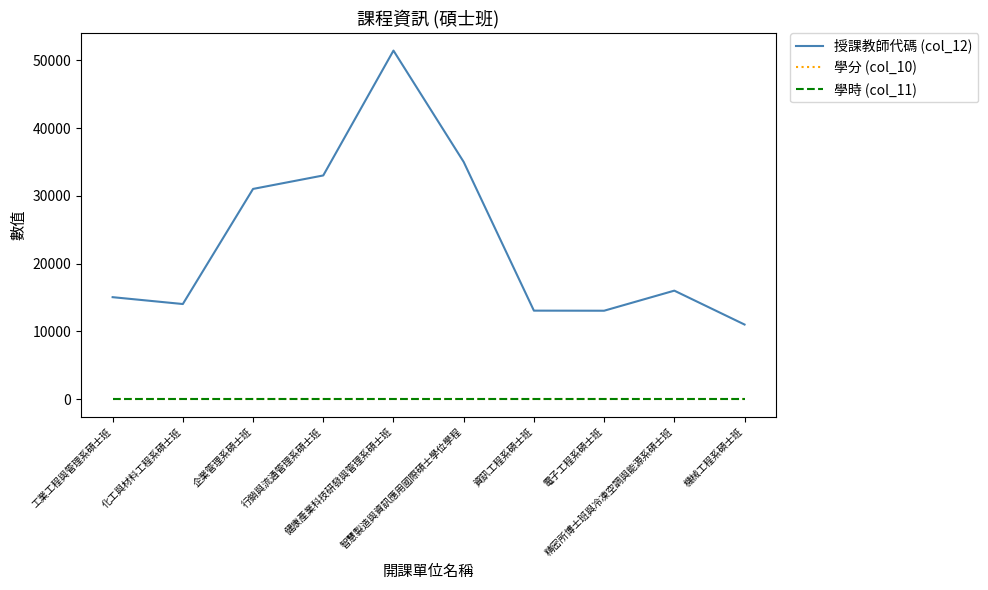

Reading left to right, extract all data points from this chart.

授課教師代碼 (col_12): 工業工程與管理系碩士班=15045	化工與材料工程系碩士班=14033	企業管理系碩士班=31017	行銷與流通管理系碩士班=33004	健康產業科技研發與管理系碩士班=51427	智慧製造與資訊應用國際碩士學位學程=35000	資訊工程系碩士班=13059	電子工程系碩士班=13046	精密所博士班與冷凍空調與能源系碩士班=16008	機械工程系碩士班=11009
學分 (col_10): 工業工程與管理系碩士班=3	化工與材料工程系碩士班=3	企業管理系碩士班=3	行銷與流通管理系碩士班=3	健康產業科技研發與管理系碩士班=3	智慧製造與資訊應用國際碩士學位學程=3	資訊工程系碩士班=3	電子工程系碩士班=3	精密所博士班與冷凍空調與能源系碩士班=3	機械工程系碩士班=3
學時 (col_11): 工業工程與管理系碩士班=3	化工與材料工程系碩士班=3	企業管理系碩士班=3	行銷與流通管理系碩士班=3	健康產業科技研發與管理系碩士班=3	智慧製造與資訊應用國際碩士學位學程=3	資訊工程系碩士班=3	電子工程系碩士班=3	精密所博士班與冷凍空調與能源系碩士班=3	機械工程系碩士班=3